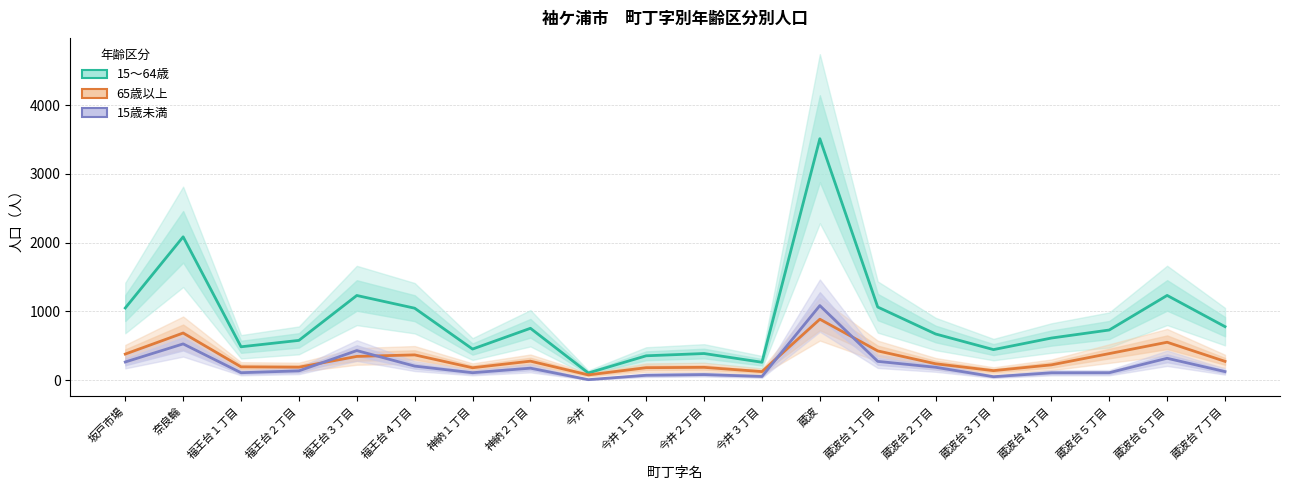

What is the sum of the 65歳以上 values at 今井３丁目 and 福王台２丁目?

314